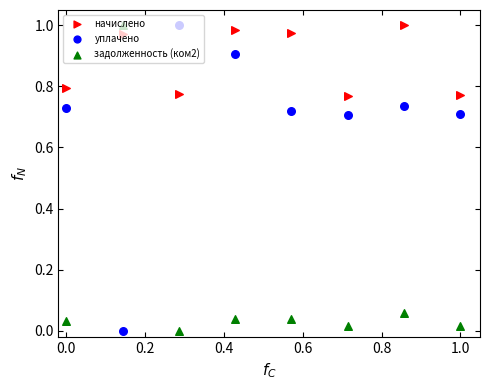

Which series reaches the maximum Y coordinate?

начислено